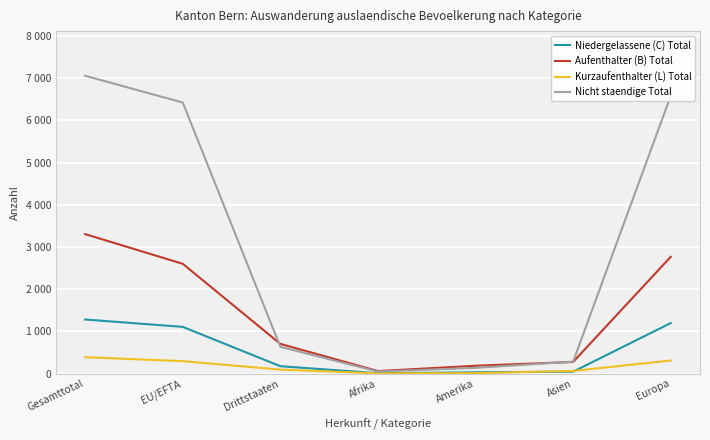

What is the label of the 6th point from the left?

Asien